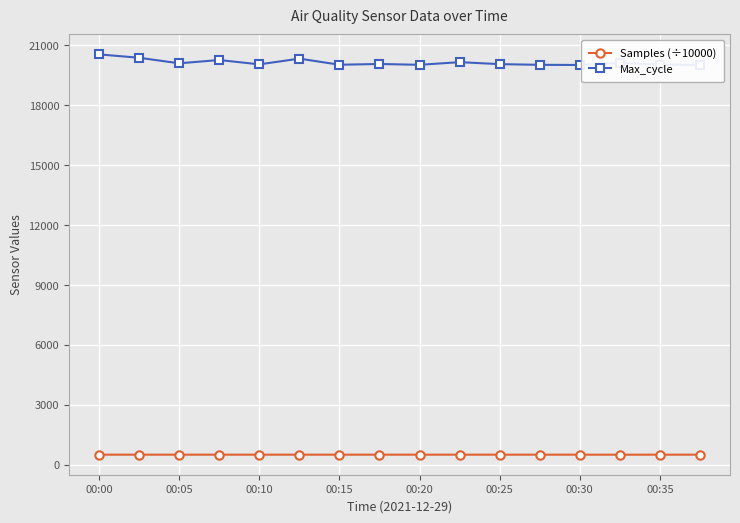

List the series in order of their peak value, highest first.

Max_cycle, Samples (÷10000)